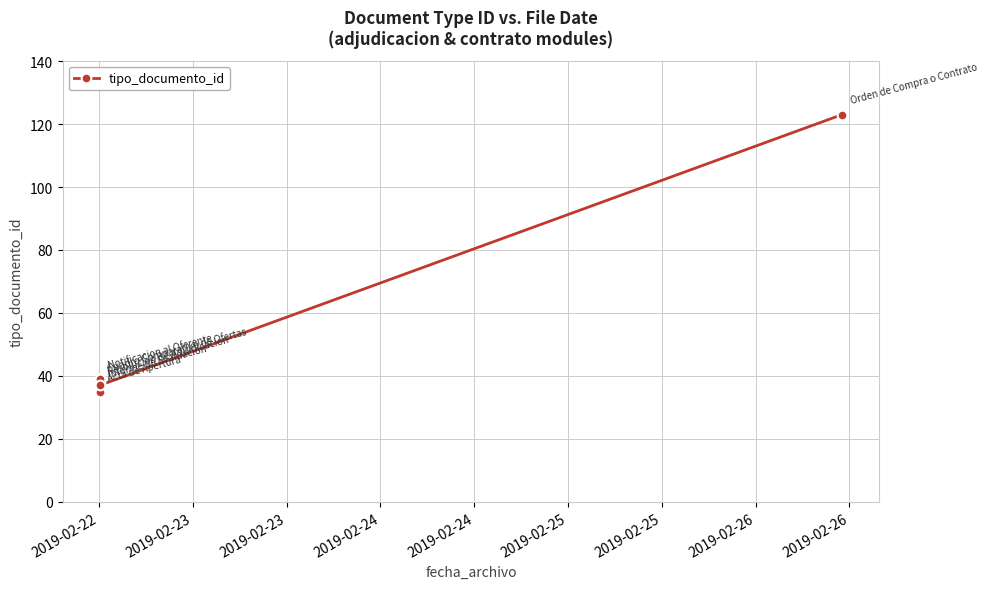

What is the change in value from 2019-02-24 to 2019-02-24?

+2